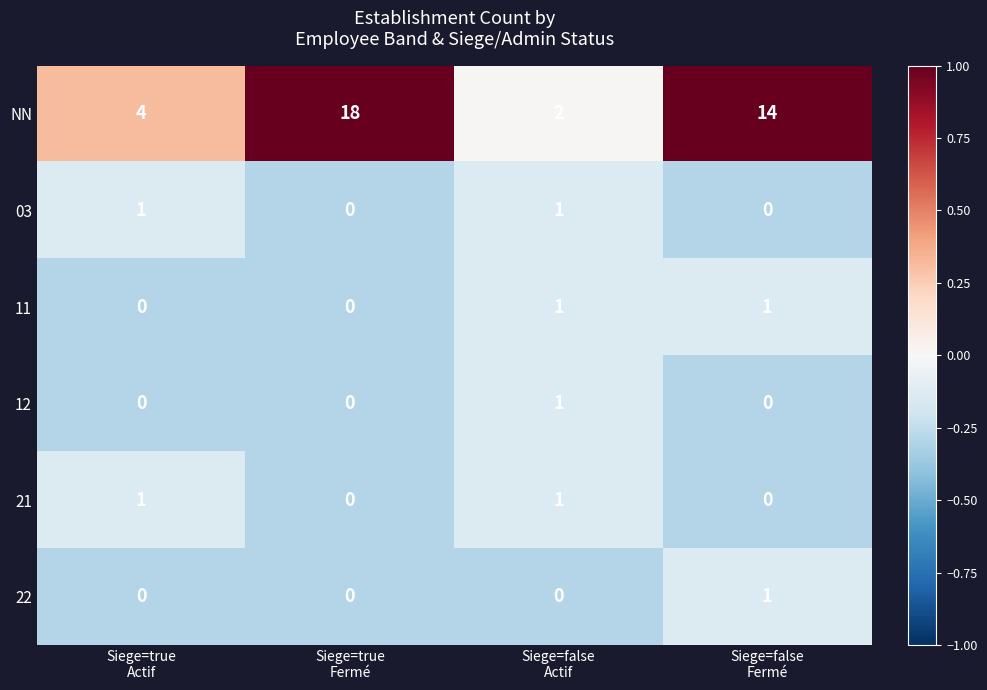

Which series has the largest total across all categories?

NN